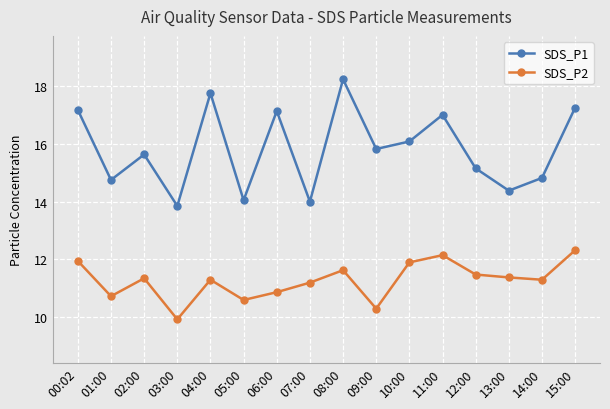

True or false: SDS_P1 has a value of 18.2 at 08:00.

True